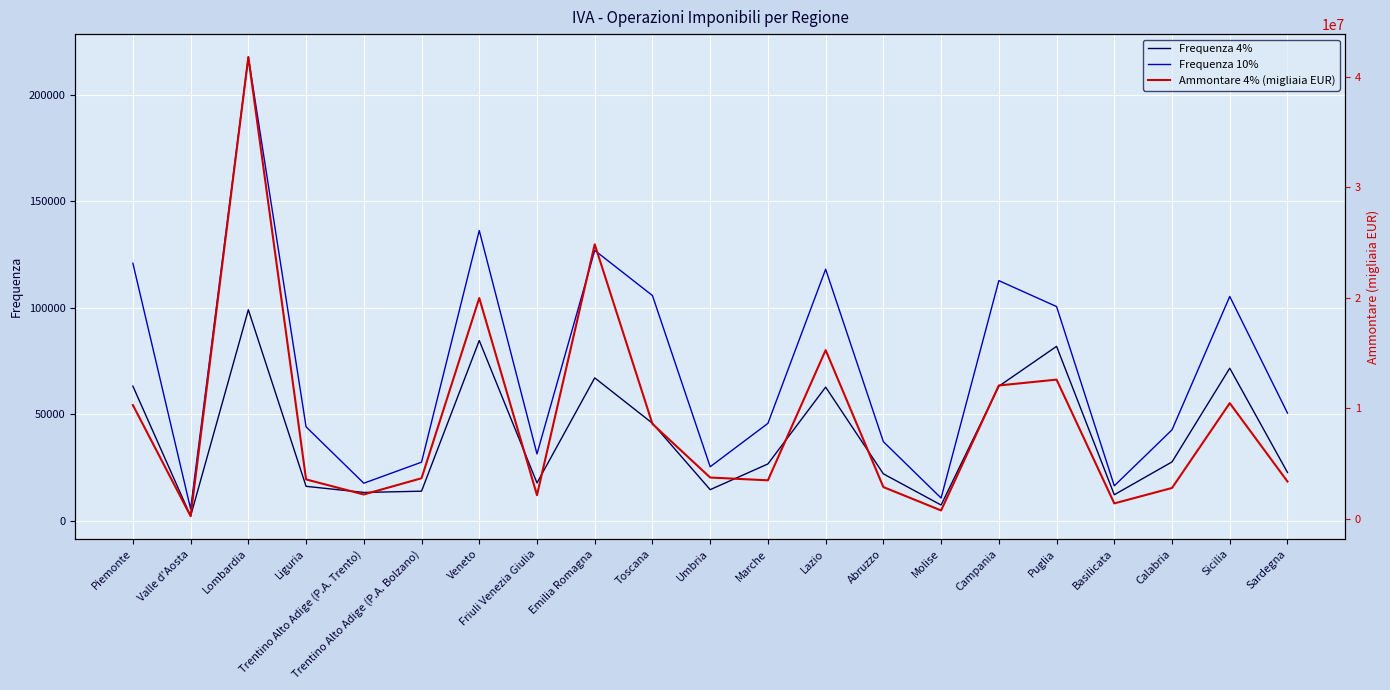

Reading right to left, list all the values displayed in this chart.

Frequenza 4%: Sardegna=22765	Sicilia=71699	Calabria=27709	Basilicata=12307	Puglia=81944	Campania=63238	Molise=7480	Abruzzo=22120	Lazio=62805	Marche=26762	Umbria=14689	Toscana=45853	Emilia Romagna=67149	Friuli Venezia Giulia=17854	Veneto=84683	Trentino Alto Adige (P.A. Bolzano)=13979	Trentino Alto Adige (P.A. Trento)=13387	Liguria=16256	Lombardia=99115	Valle d'Aosta=2276	Piemonte=63284
Frequenza 10%: Sardegna=50654	Sicilia=105364	Calabria=42772	Basilicata=16497	Puglia=100619	Campania=112786	Molise=10756	Abruzzo=37216	Lazio=118143	Marche=45803	Umbria=25440	Toscana=105780	Emilia Romagna=126981	Friuli Venezia Giulia=31467	Veneto=136286	Trentino Alto Adige (P.A. Bolzano)=27592	Trentino Alto Adige (P.A. Trento)=17717	Liguria=44172	Lombardia=217704	Valle d'Aosta=5677	Piemonte=120945
Ammontare 4% (migliaia EUR): Sardegna=3357193	Sicilia=10446946	Calabria=2772923	Basilicata=1378088	Puglia=12576892	Campania=12047678	Molise=739044	Abruzzo=2854570	Lazio=15246202	Marche=3465146	Umbria=3717588	Toscana=8565605	Emilia Romagna=24820544	Friuli Venezia Giulia=2118775	Veneto=19958579	Trentino Alto Adige (P.A. Bolzano)=3653214	Trentino Alto Adige (P.A. Trento)=2183021	Liguria=3547240	Lombardia=41764433	Valle d'Aosta=225280	Piemonte=10272565